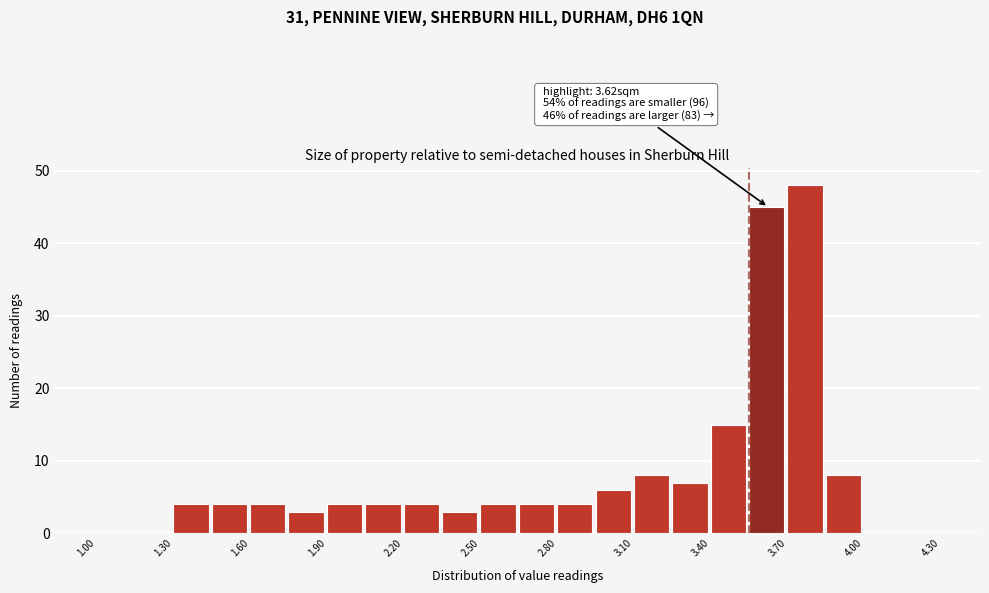

Around what value on the x-axis is the tallest bar? Give the approximate position of its centre, as read against the axis.

3.75